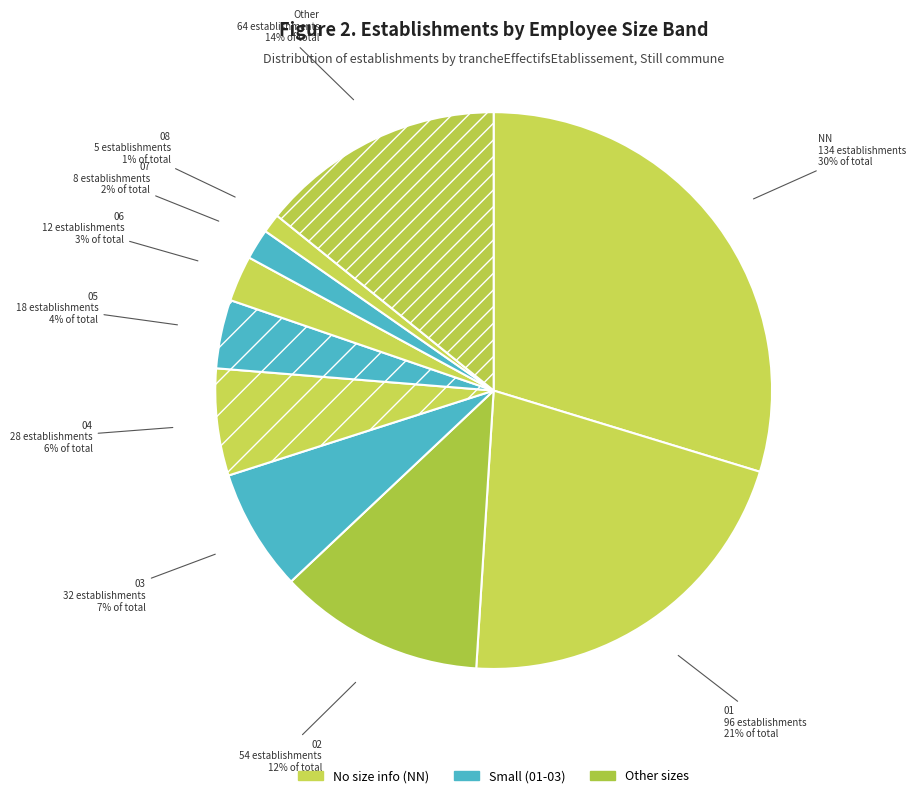

Which has a higher value, 07 or 05?

05